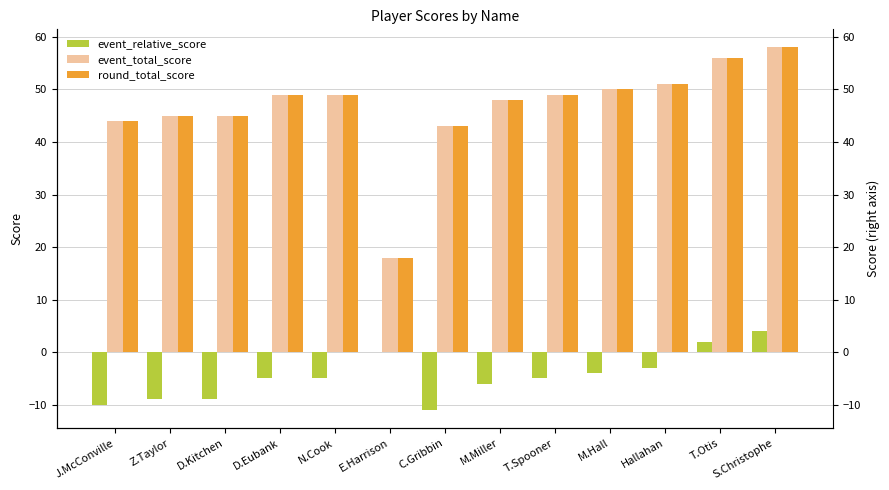

Is it true that event_total_score equals 58 at S.Christophe?

True